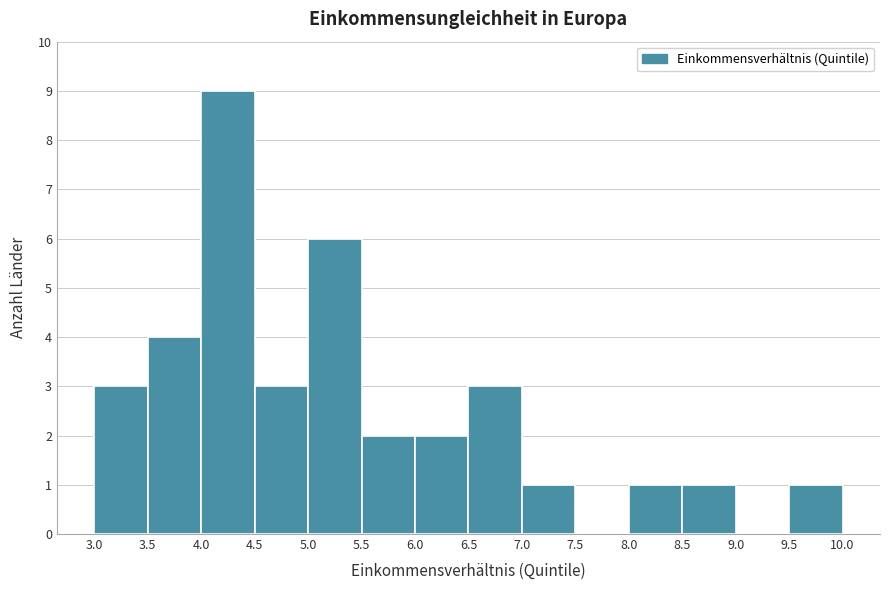

What is the height of the bar covering 7.0 to 7.5 on the x-axis? The values are not printed on the chart, so give them approximately, as read against the axis.

1